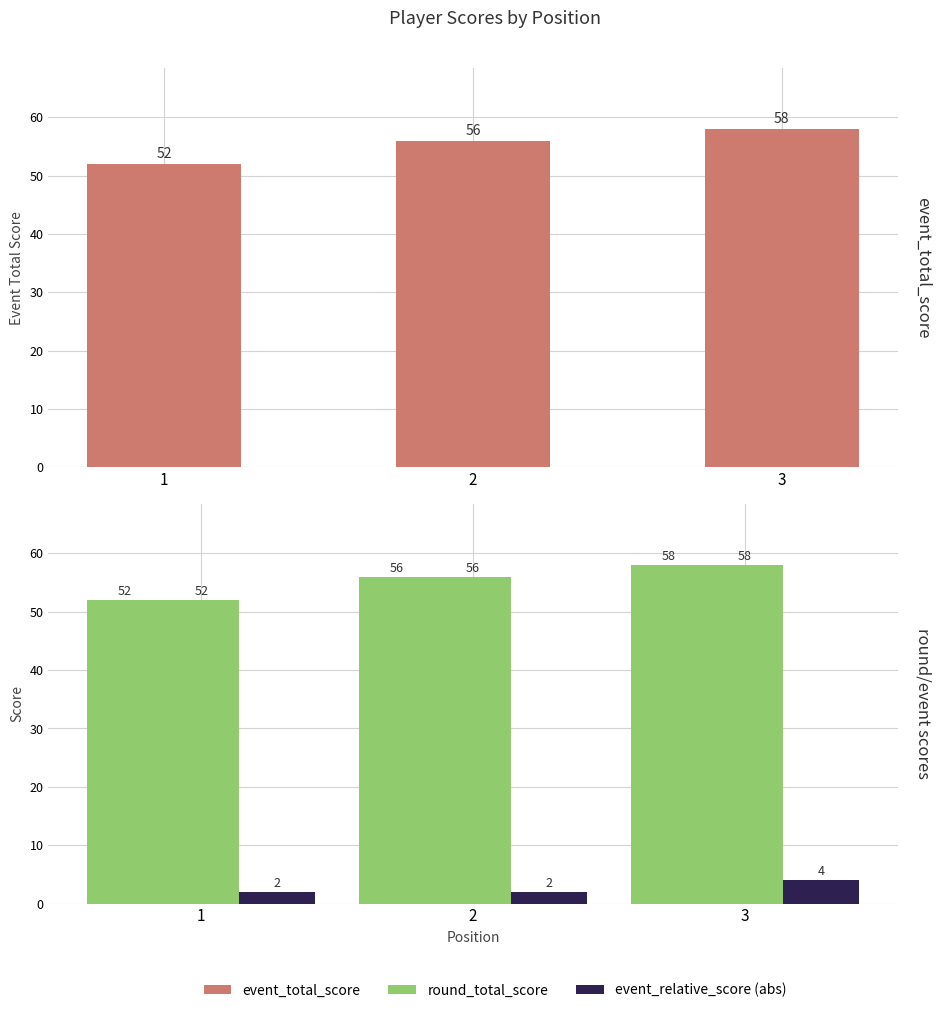

What is the total value across all series at 3?

120